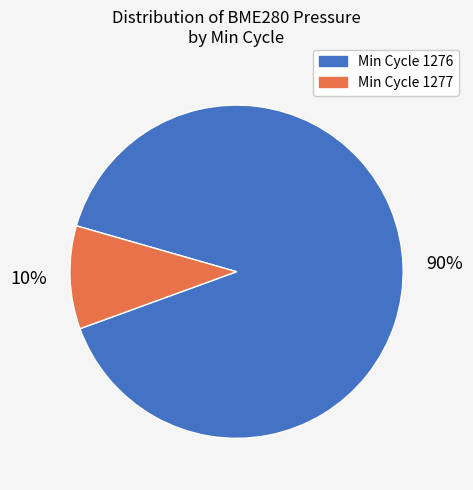

To the nearest percent, what is the average slice percentage?

50%